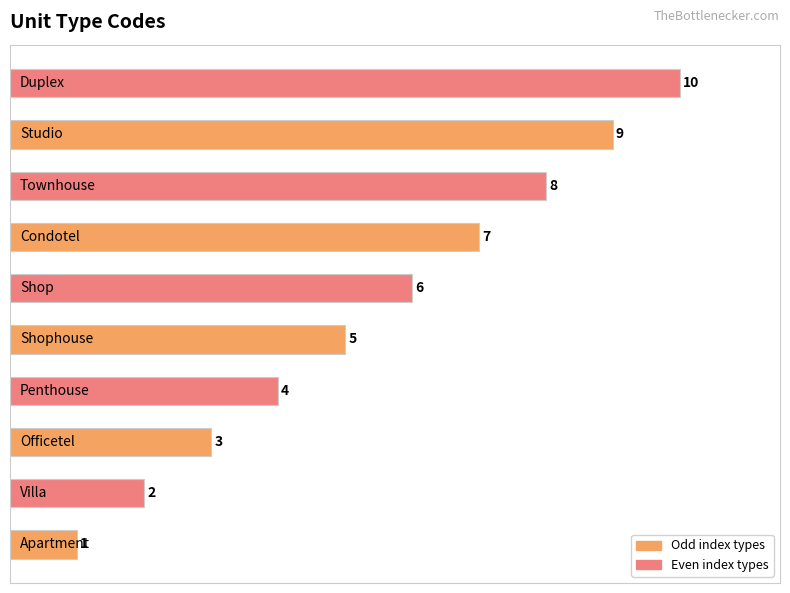

What is the sum of all values?

55